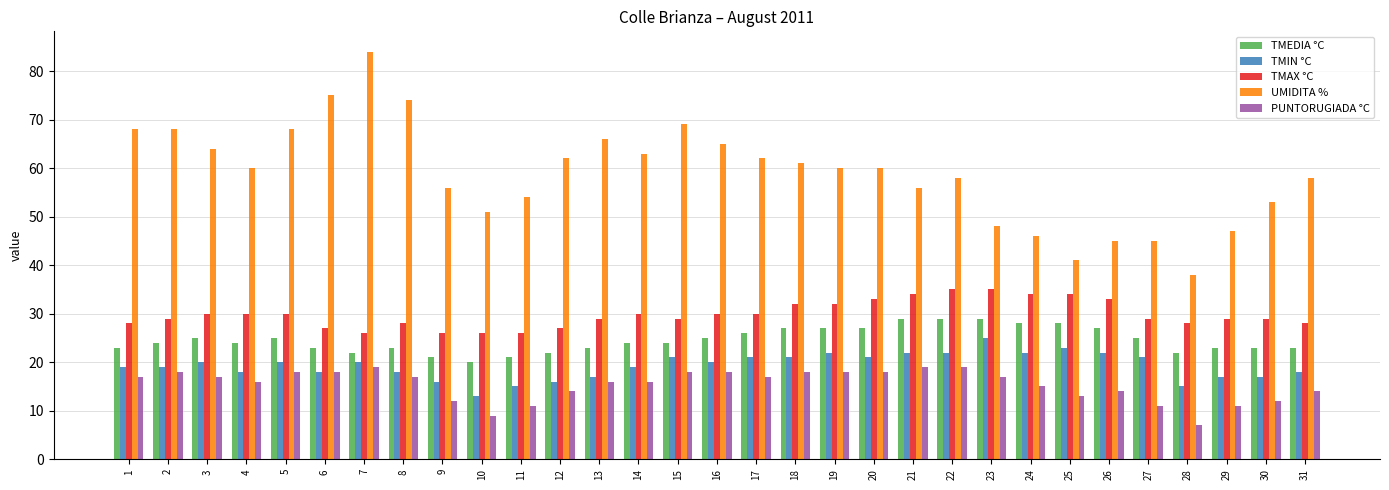

What is the total value across all series at 28?

110